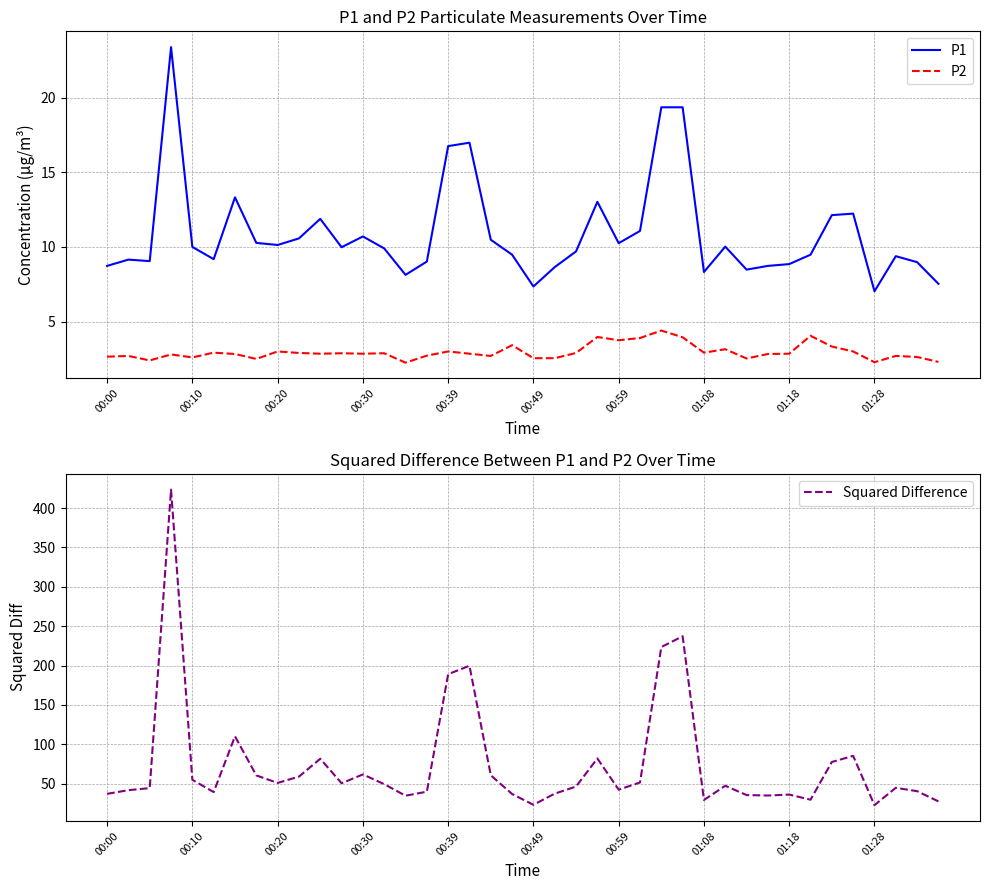

What is the maximum value for P1?

23.4